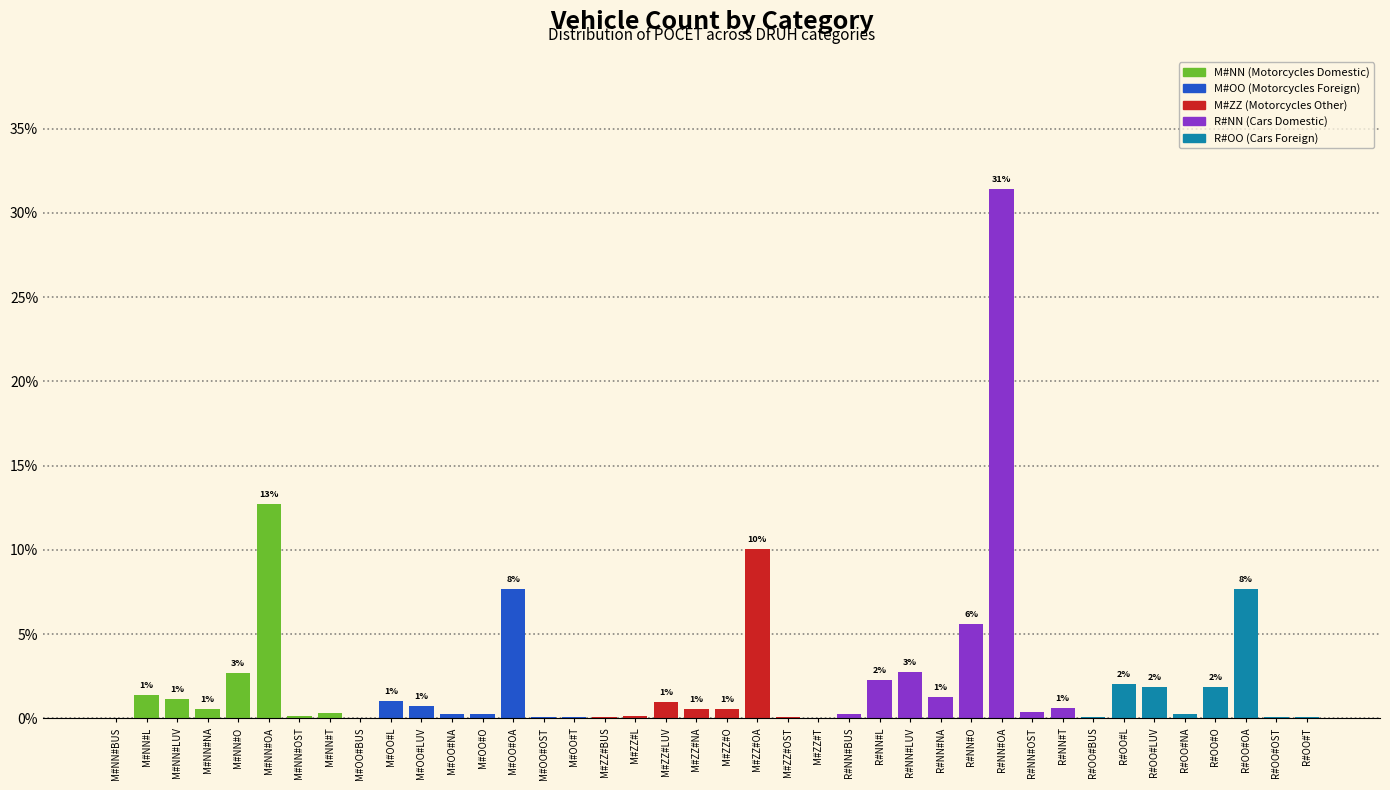

What is the approximate value at M#OO#L?

1.0